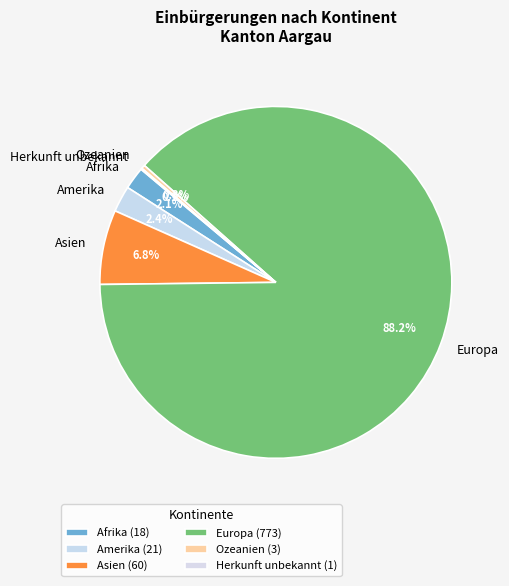

Is it true that Ozeanien is 15% of the pie?

False